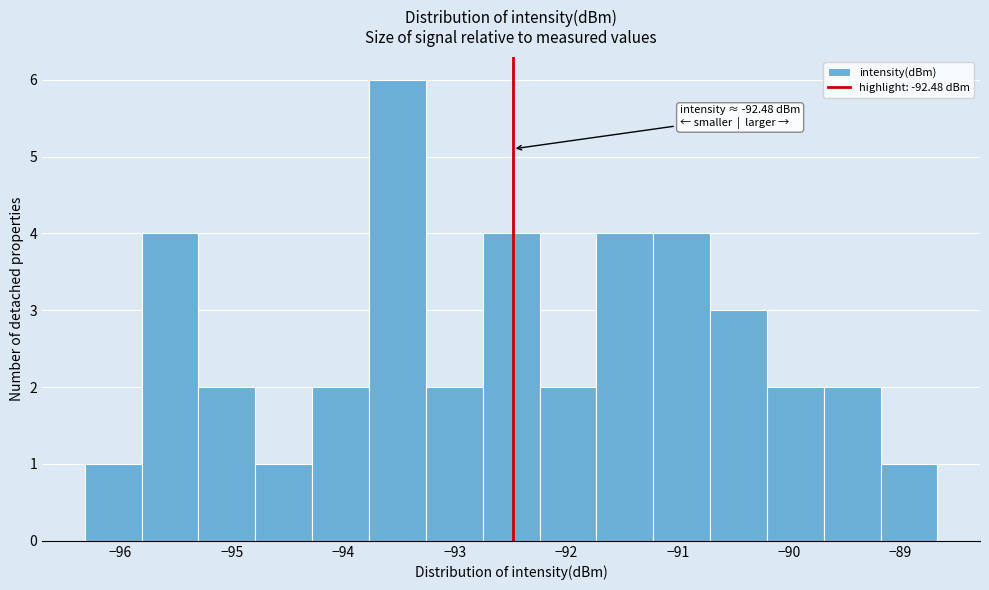

Which range on the x-axis has the tallest bar?

-93.77 to -93.26